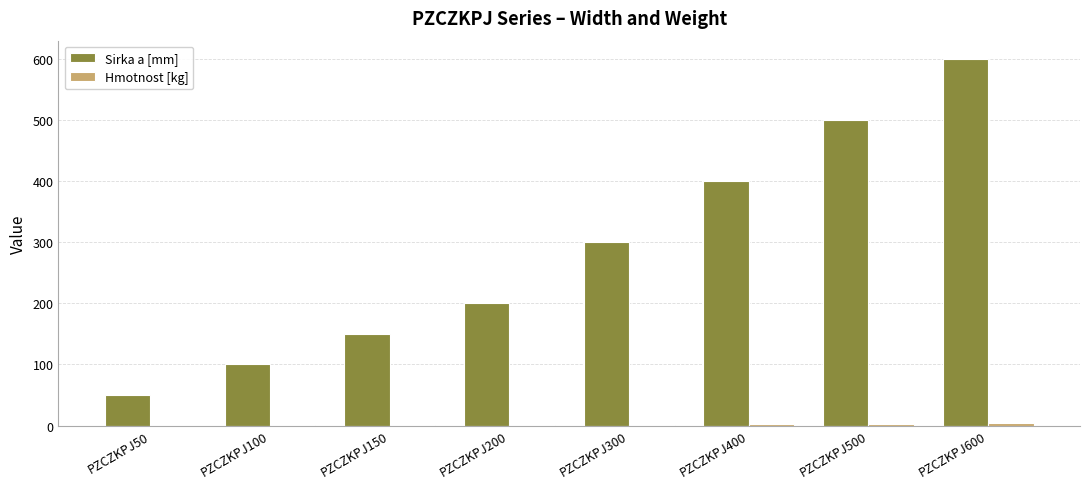

At which label is Sirka a [mm] closest to 325?

PZCZKPJ300